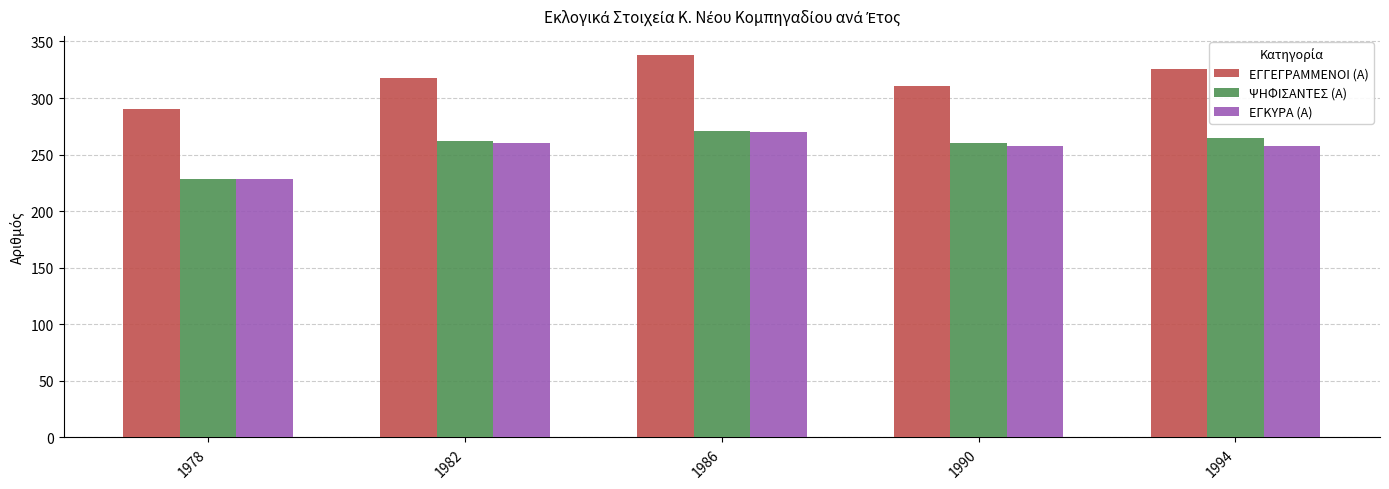

Does the chart contain any negative values?

No